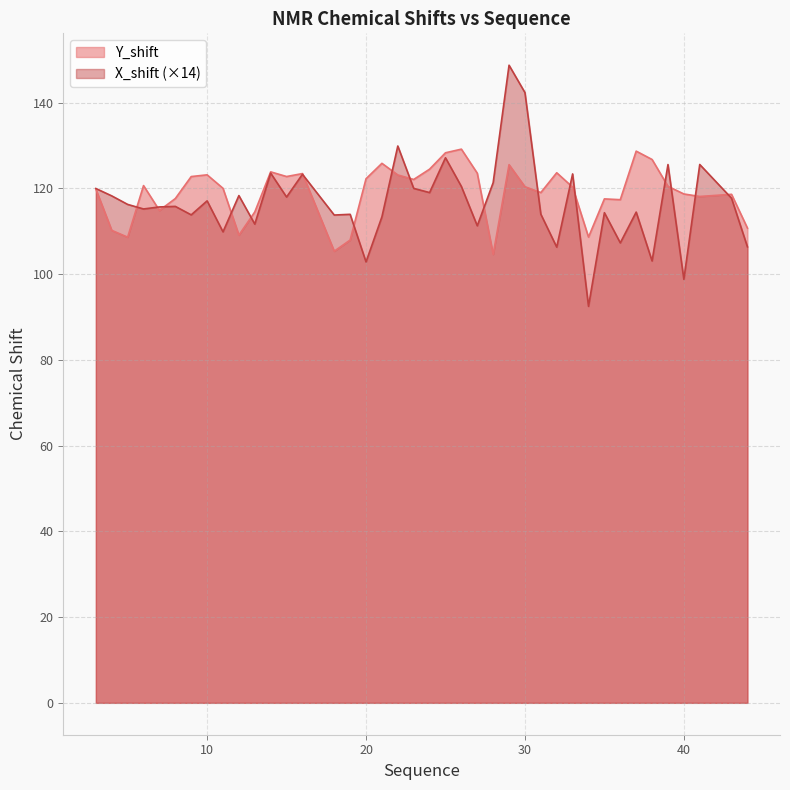

At which category does Y_shift reach its first local peak?

6